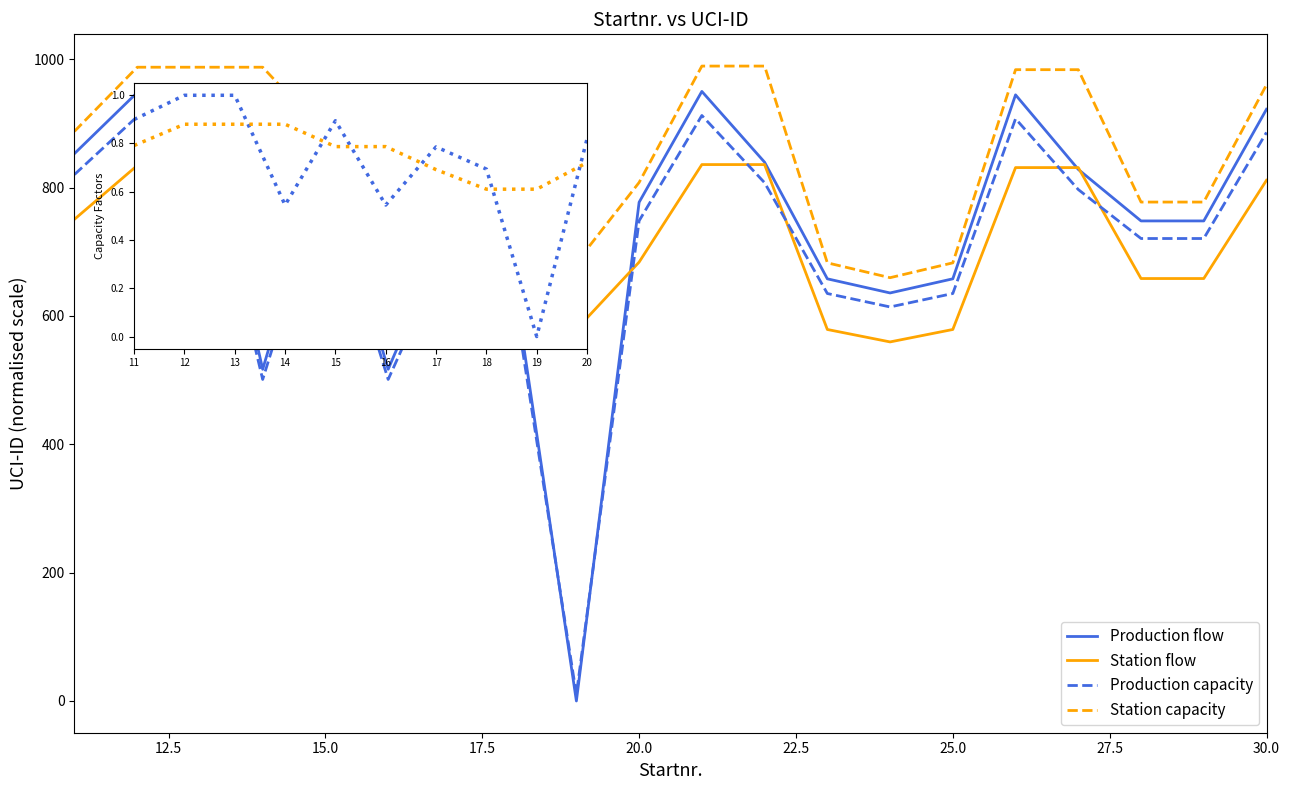

What is the maximum value shown in the chart?

989.5